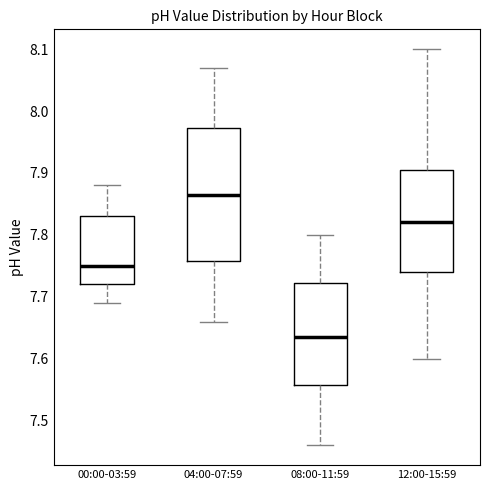

Which box is the tallest, from its lower edge to its upper edge?

04:00-07:59